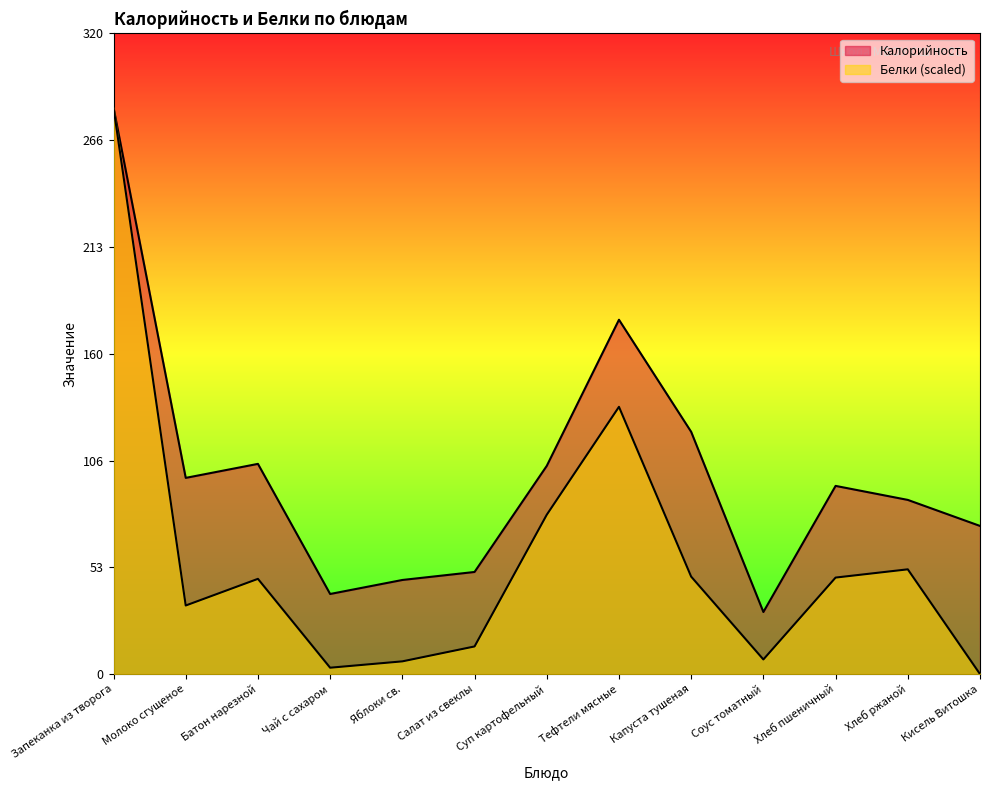

What is the average value of the Калорийность series?

100.9